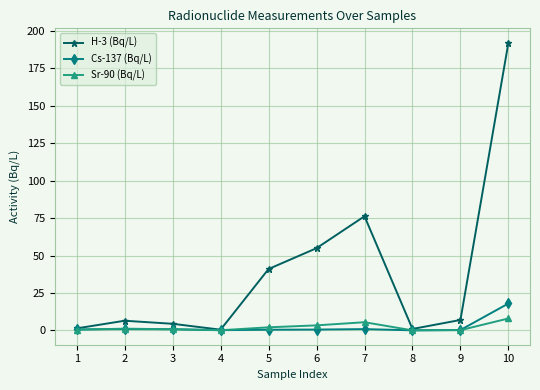

Which series has the largest total across all categories?

H-3 (Bq/L)